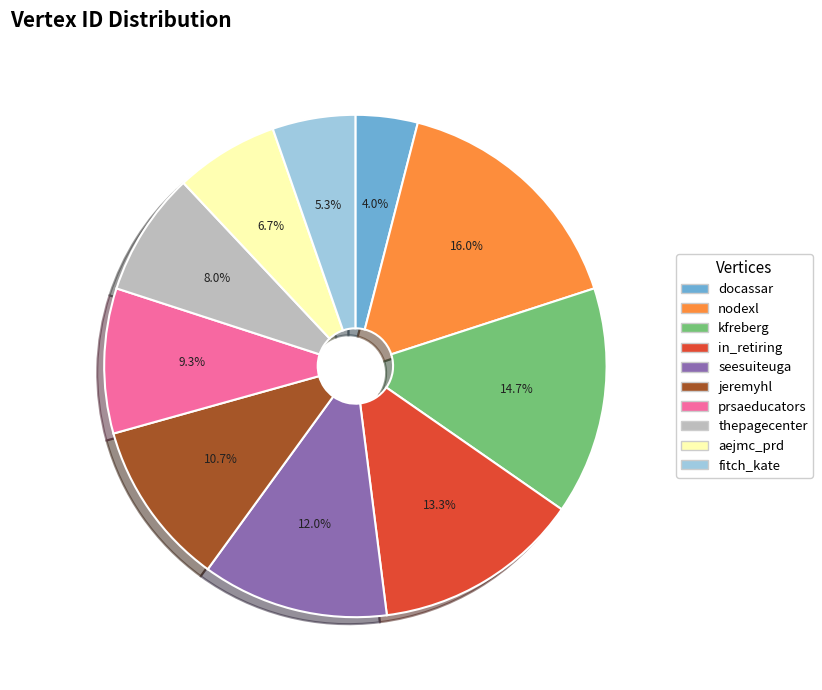

What is the smallest slice in the pie chart?

docassar